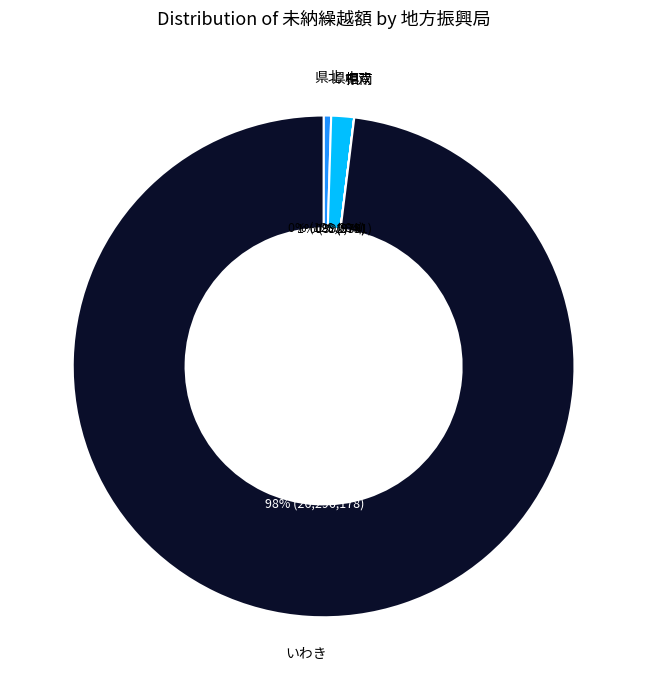

Is it true that いわき is 98% of the pie?

True